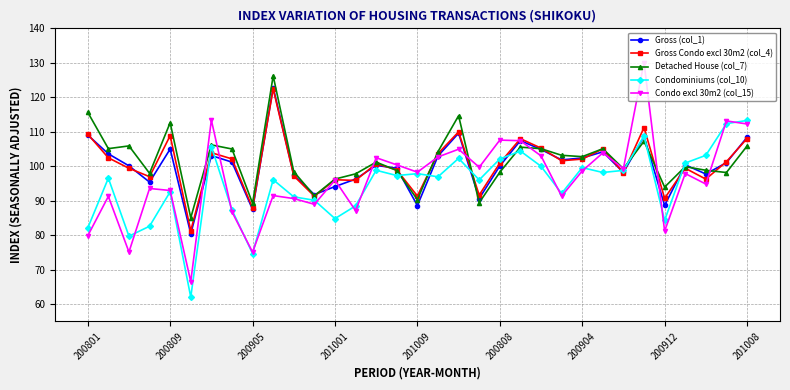

True or false: Condominiums (col_10) has more than 0 interior local peaks.

True